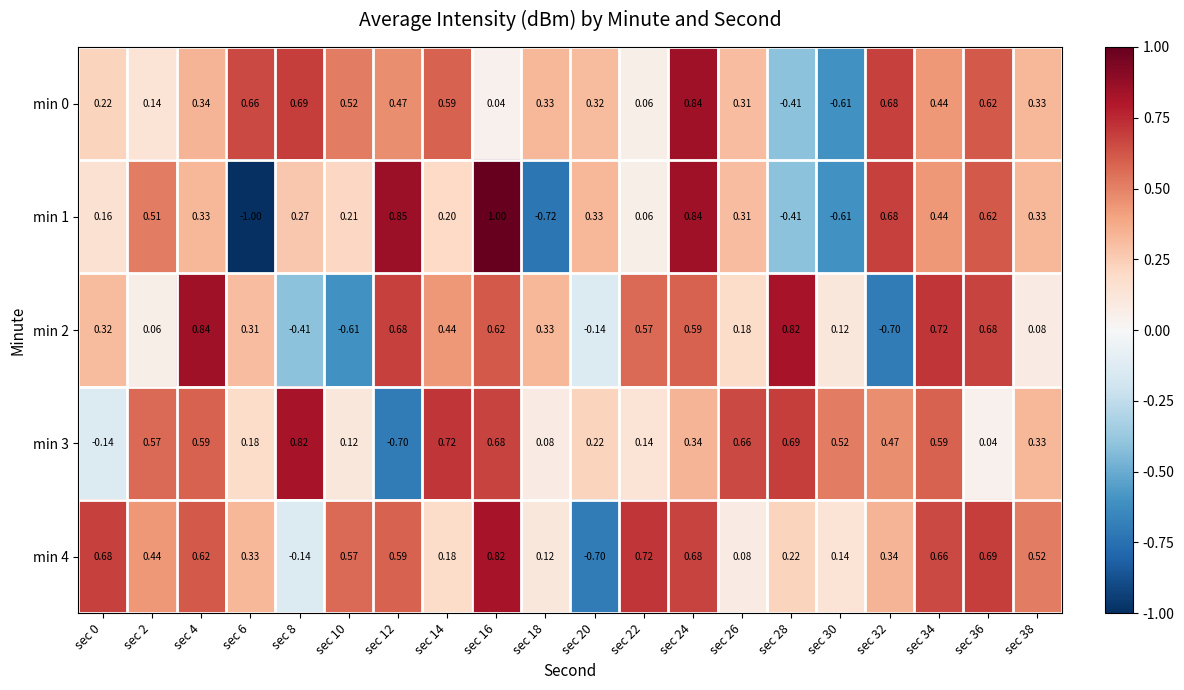

Is the value of min 1 at sec 16 greater than the value of min 0 at sec 30?

Yes